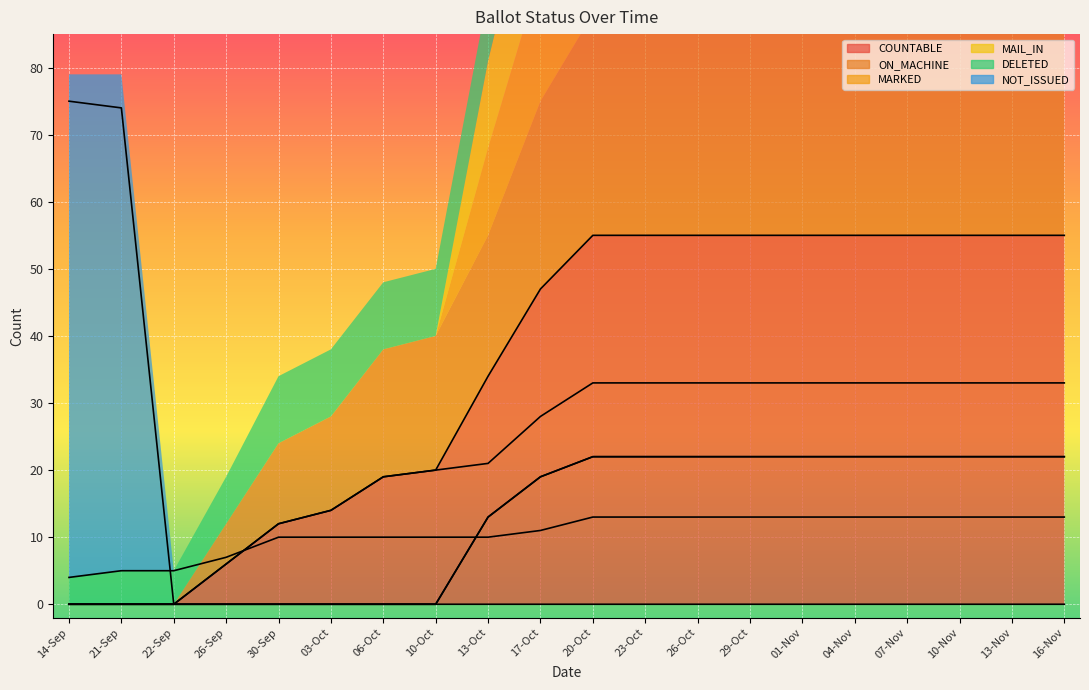

At which label is ON_MACHINE closest to 16?

03-Oct